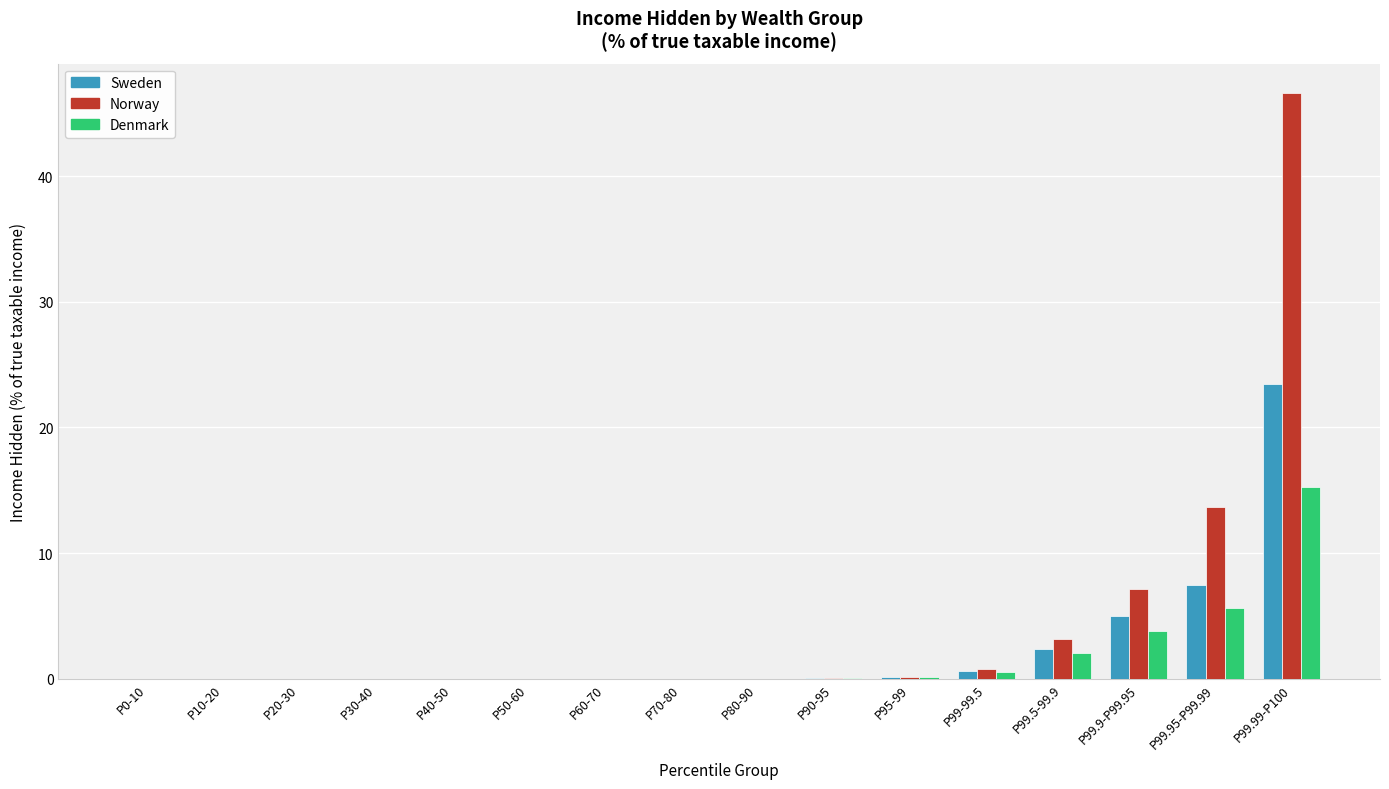

Is the value of Norway at P0-10 greater than the value of Sweden at P99.99-P100?

No